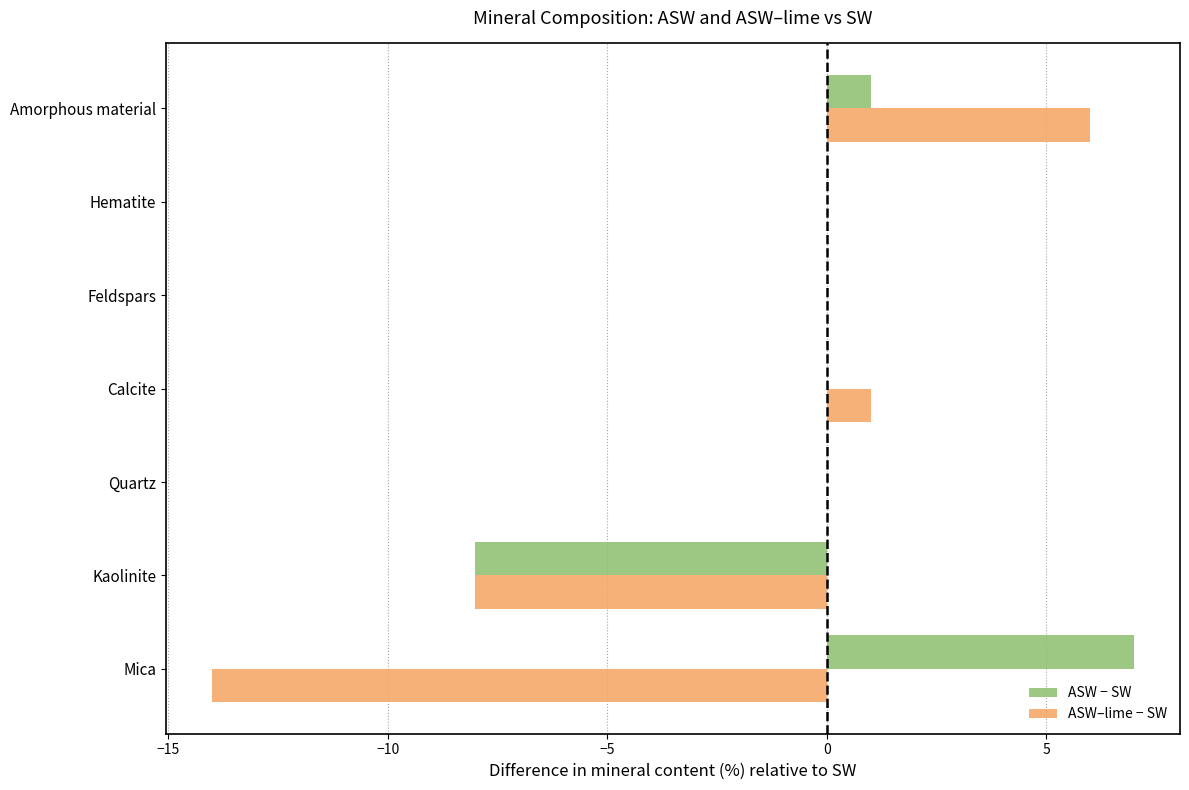

True or false: ASW–lime − SW has a value of 1 at Calcite.

True